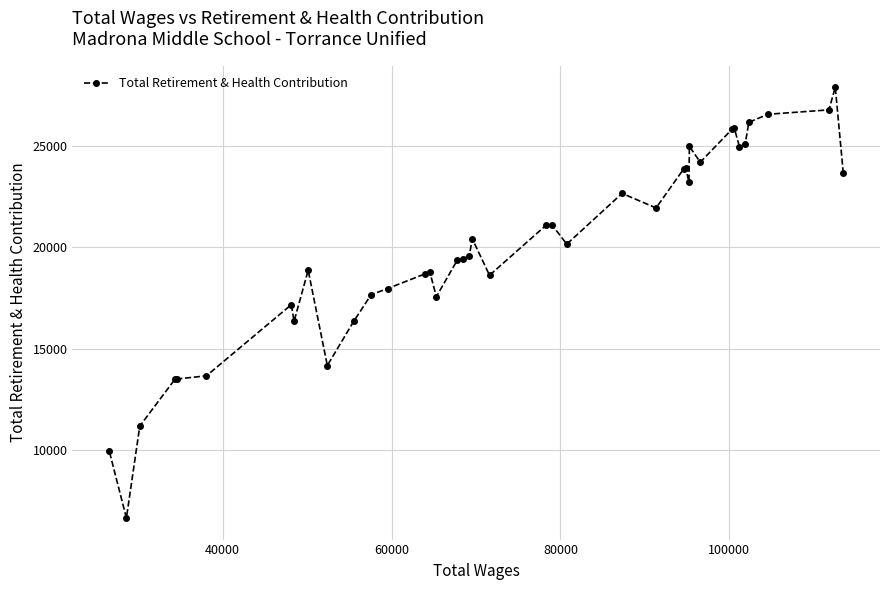

What is the difference between the maximum and minimum values?

21222